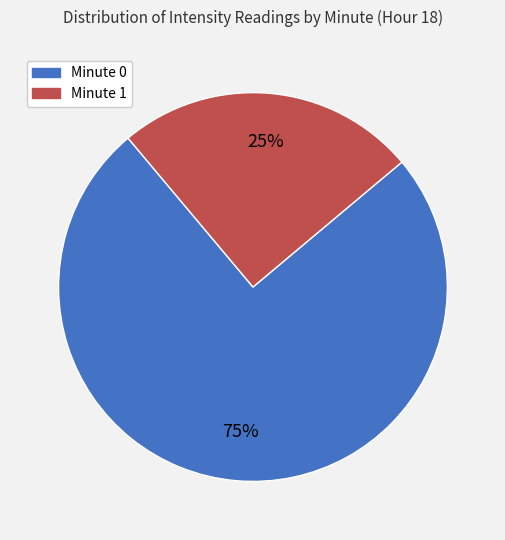

True or false: Minute 0 accounts for 61% of the total.

False